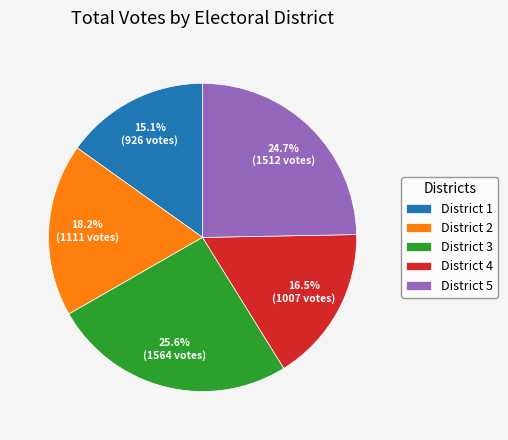

Rank the categories by value from highest to lowest.

District 3, District 5, District 2, District 4, District 1